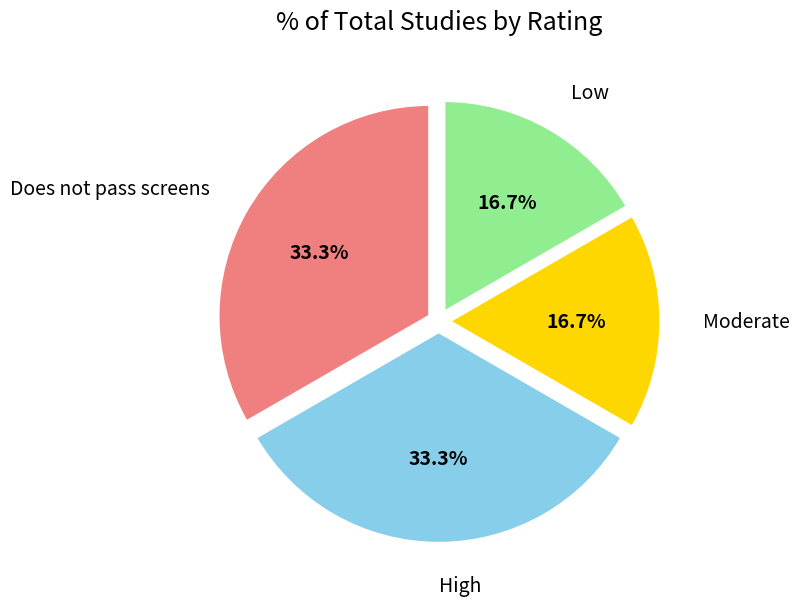

To the nearest percent, what is the difference between the largest and smallest slice percentages?

17%